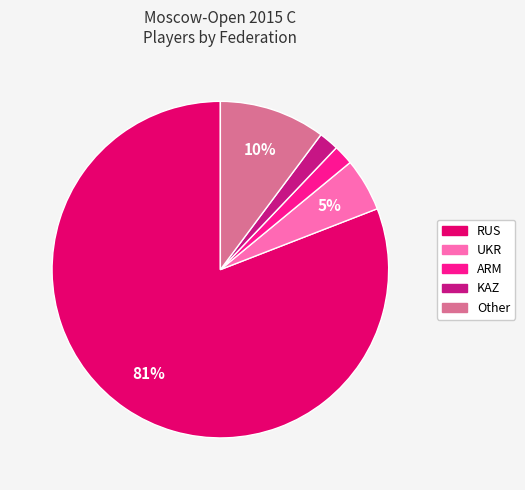

Combined, do RUS and Other account for over 50%?

Yes